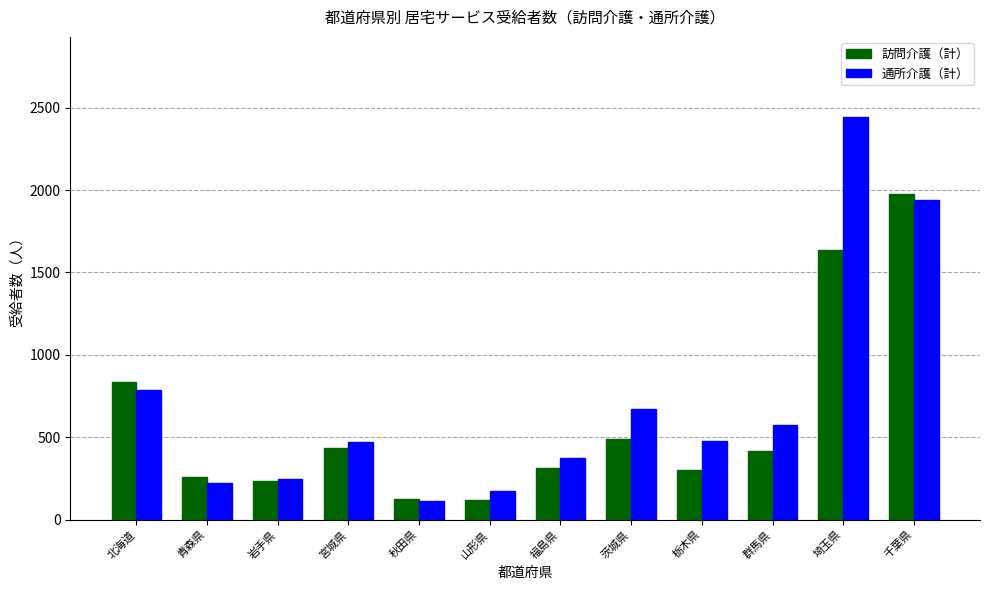

What is the value of the 訪問介護（計） bar at the 12th from the left?

1979